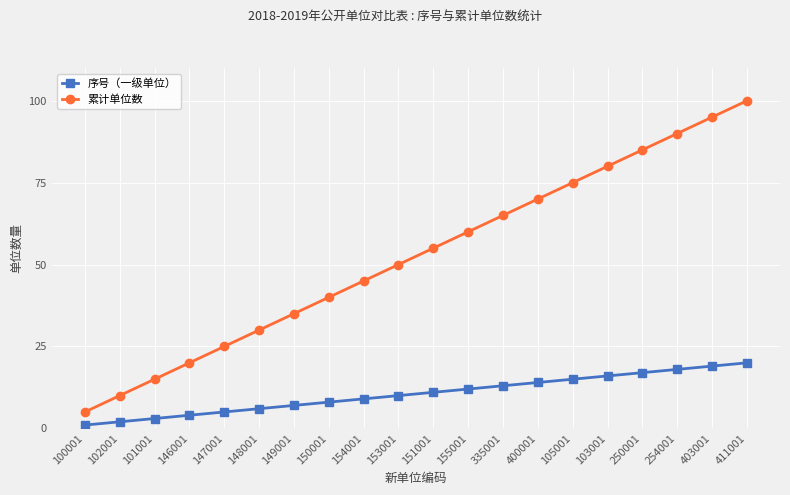

Is the value of 累计单位数 at 147001 greater than the value of 序号（一级单位） at 335001?

Yes